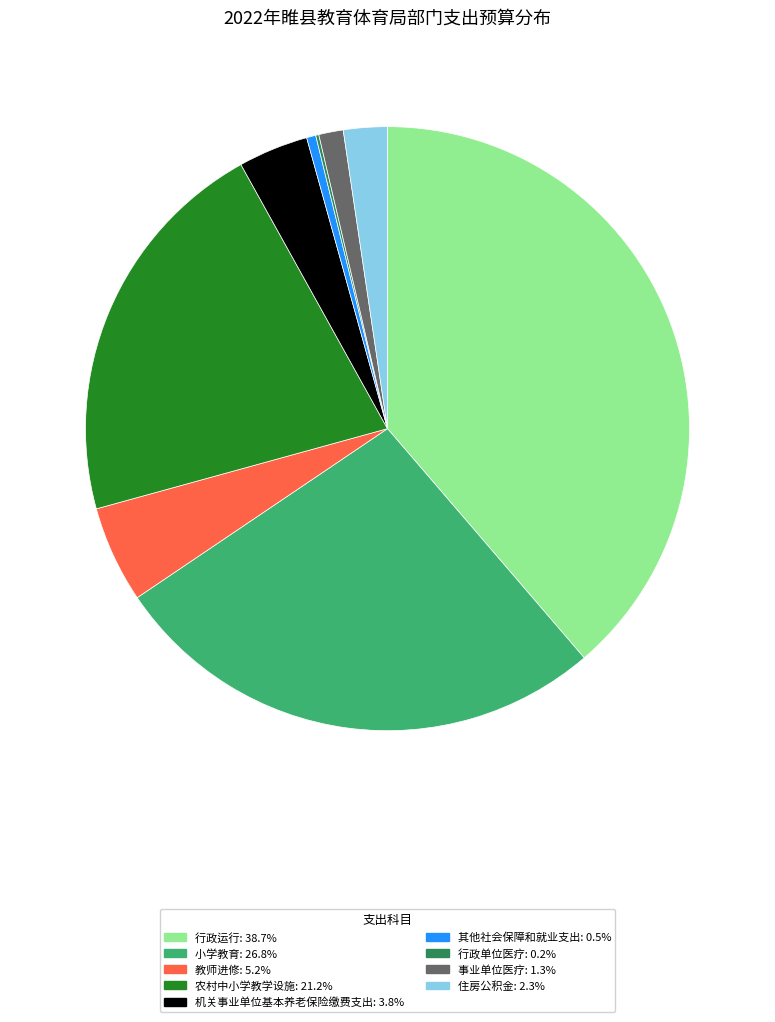

Does any single category account for the majority?

No